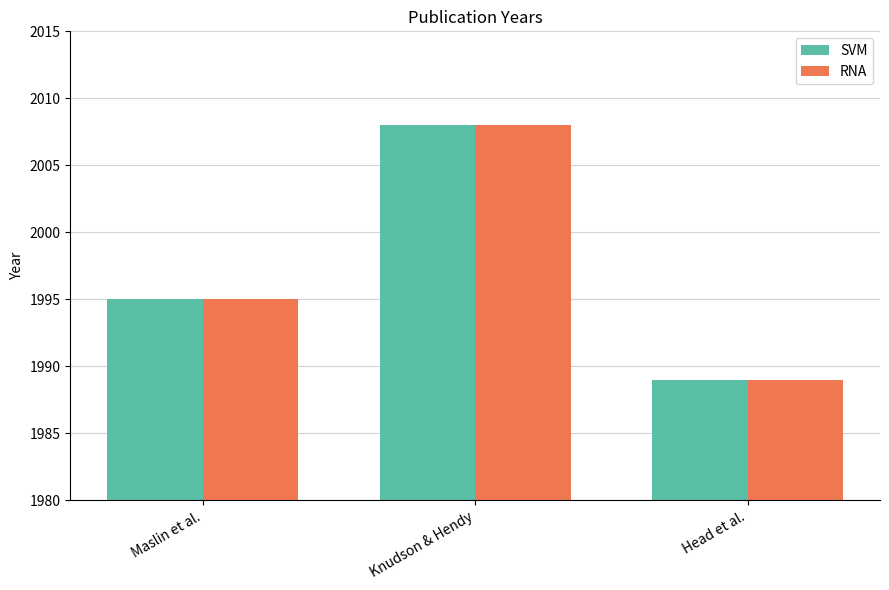

Reading left to right, extract all data points from this chart.

SVM: Maslin et al.=1995	Knudson & Hendy=2008	Head et al.=1989
RNA: Maslin et al.=1995	Knudson & Hendy=2008	Head et al.=1989